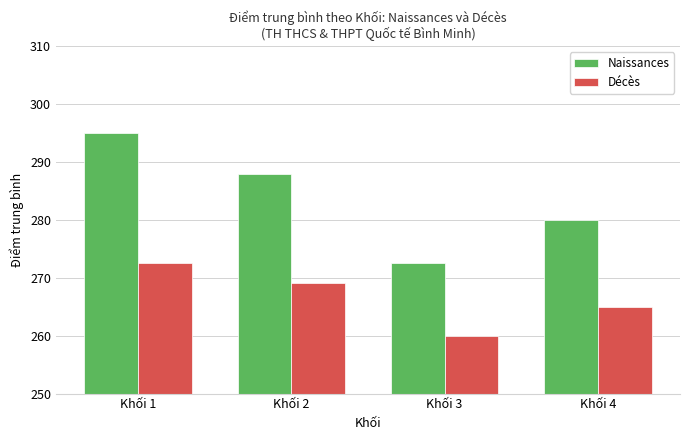

Reading left to right, extract all data points from this chart.

Naissances: 295.0	288.0	272.5	280.0
Décès: 272.5	269.1	260.0	265.0